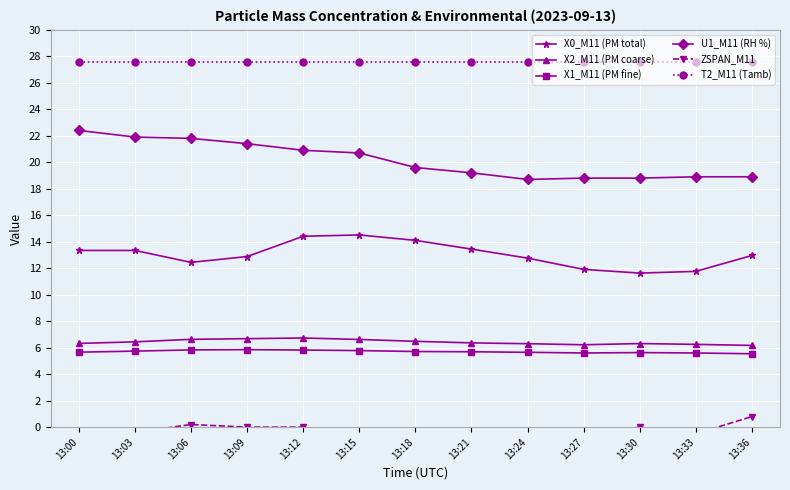

True or false: T2_M11 (Tamb) and X0_M11 (PM total) intersect in this chart.

False